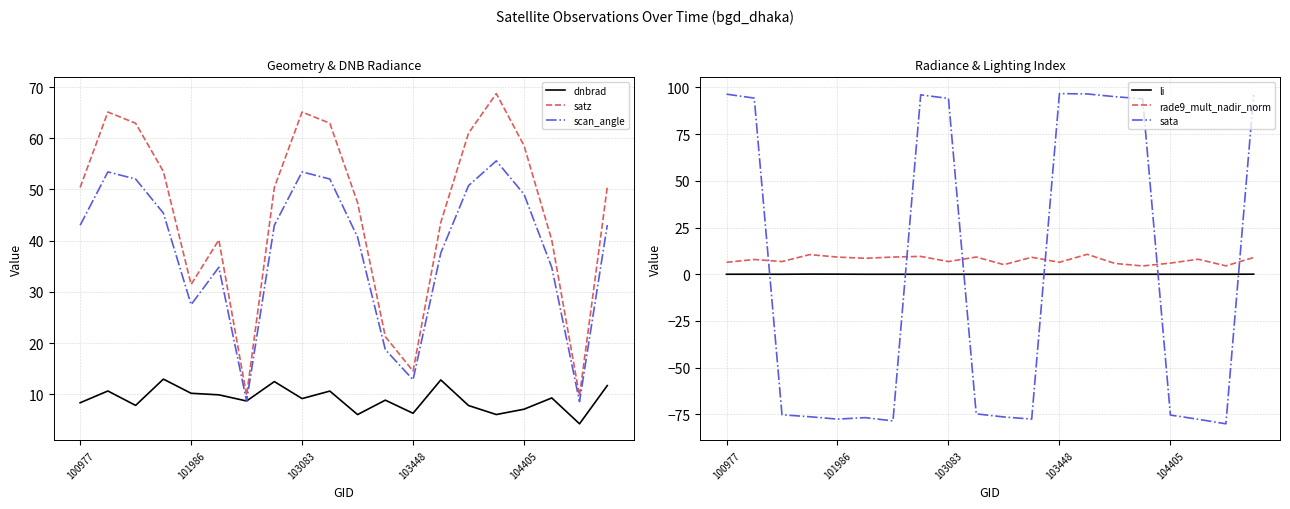

Is it true that dnbrad equals 8.4 at 100977?

True